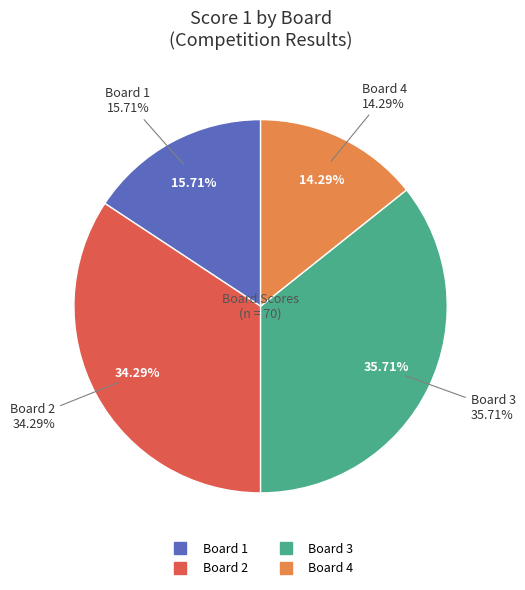

Combined, what portion of the pie is Board 4 and Board 1?

30.0%